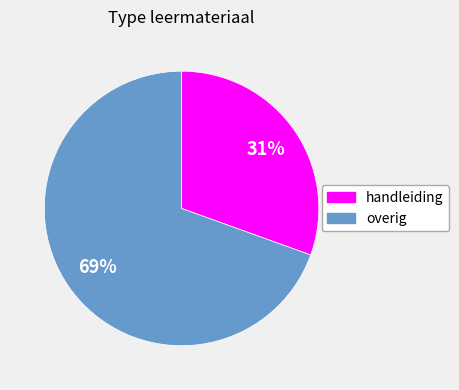

Count the number of slices in the pie.

2